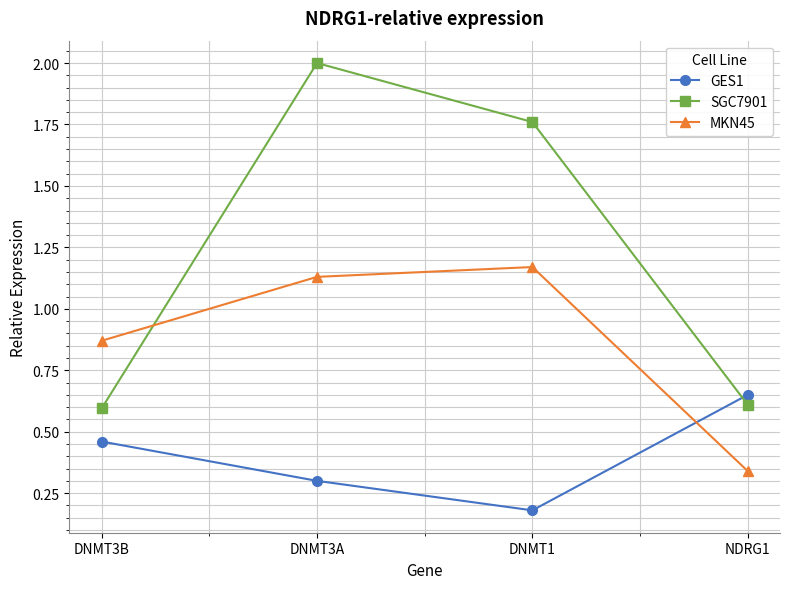

Which series has the widest spread of values?

SGC7901